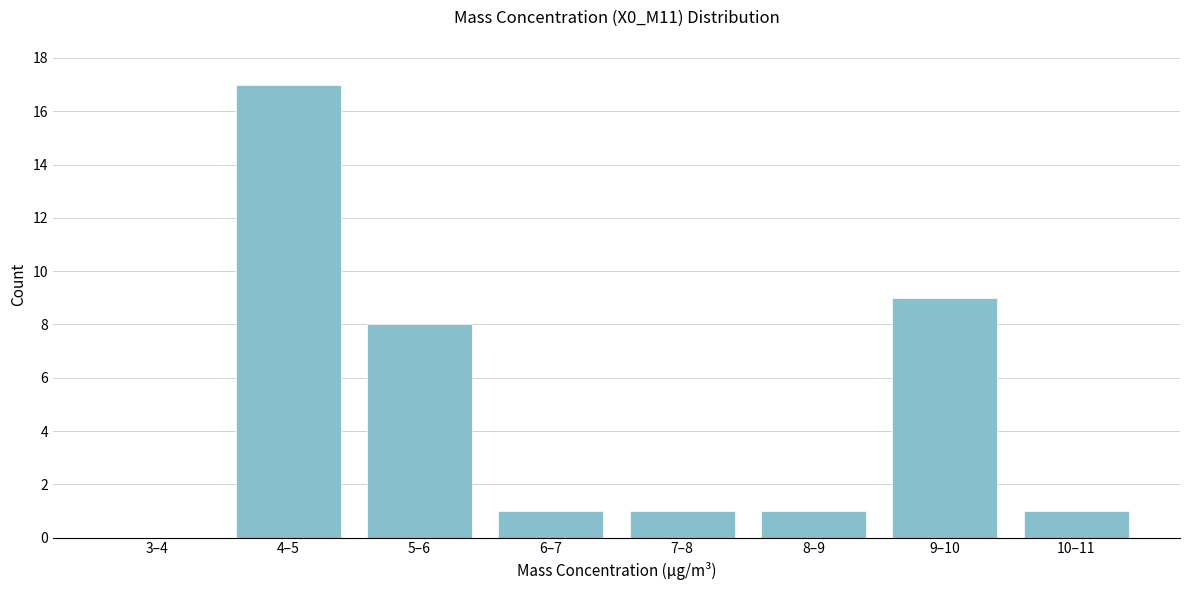

Reading left to right, what are all the values shown in this chart?

3–4=0	4–5=17	5–6=8	6–7=1	7–8=1	8–9=1	9–10=9	10–11=1